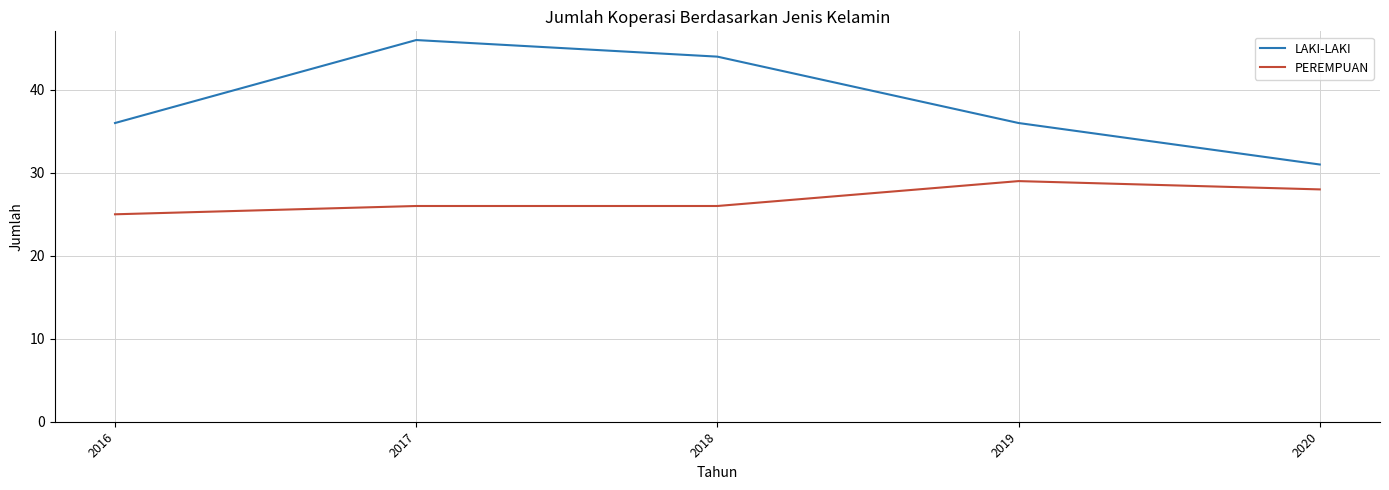

What is the total value across all series at 2019?

65